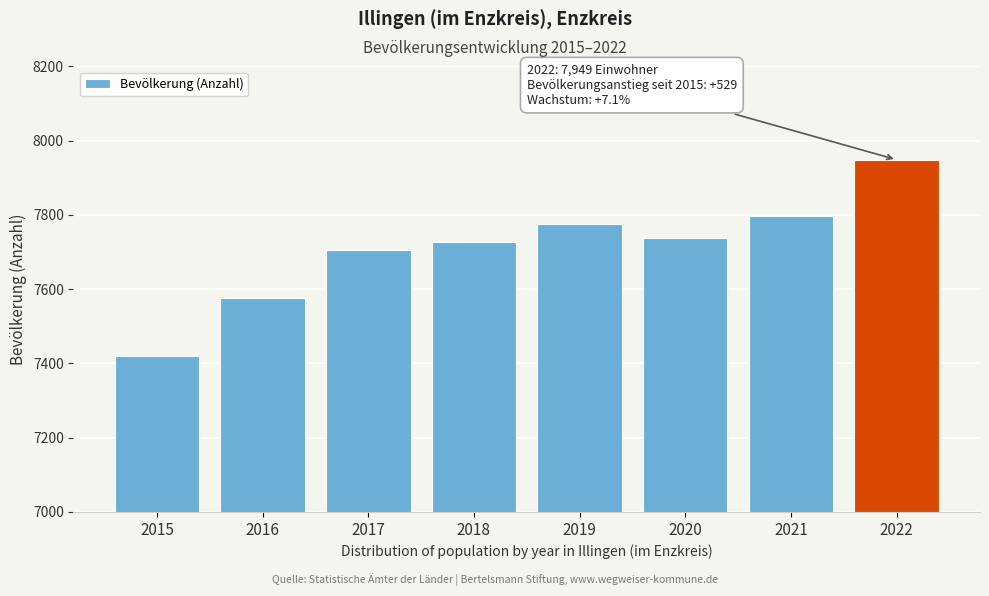

Reading right to left, what are all the values shown in this chart?

2022=7949	2021=7797	2020=7739	2019=7777	2018=7727	2017=7707	2016=7577	2015=7420